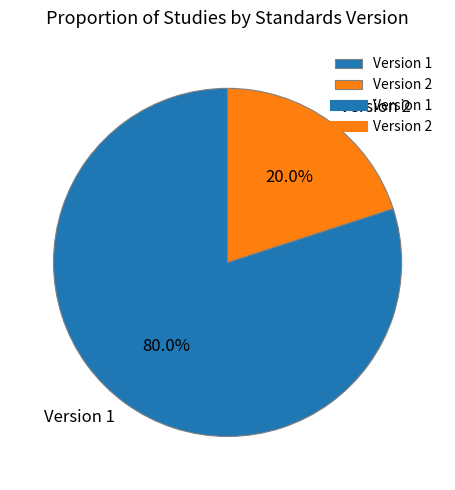

To the nearest percent, what is the difference between the largest and smallest slice percentages?

60%